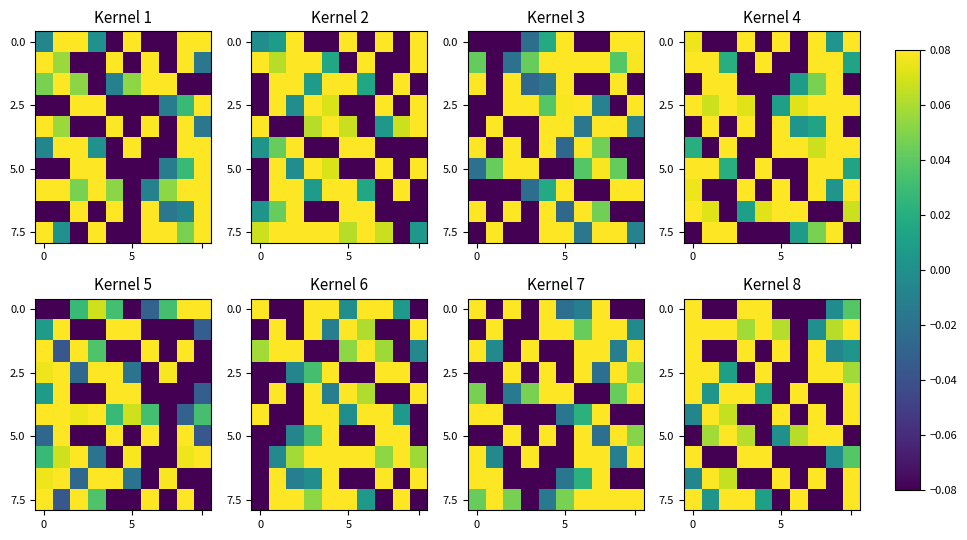

At which category does the chart reach its minimum across all series?

6